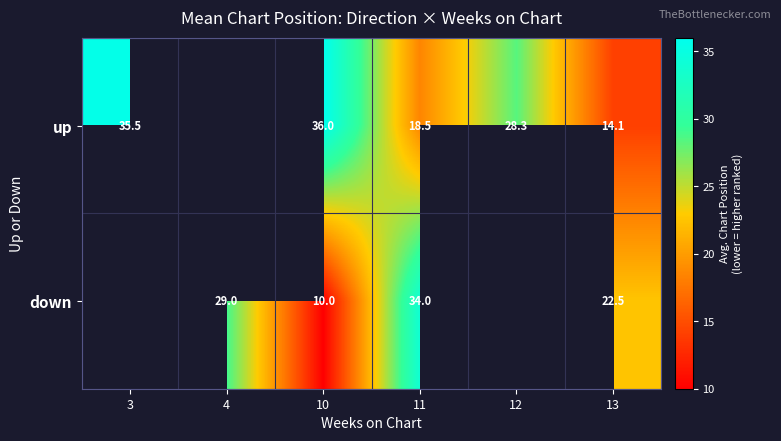

What is the spread (max minus min) of values at 13?

8.4